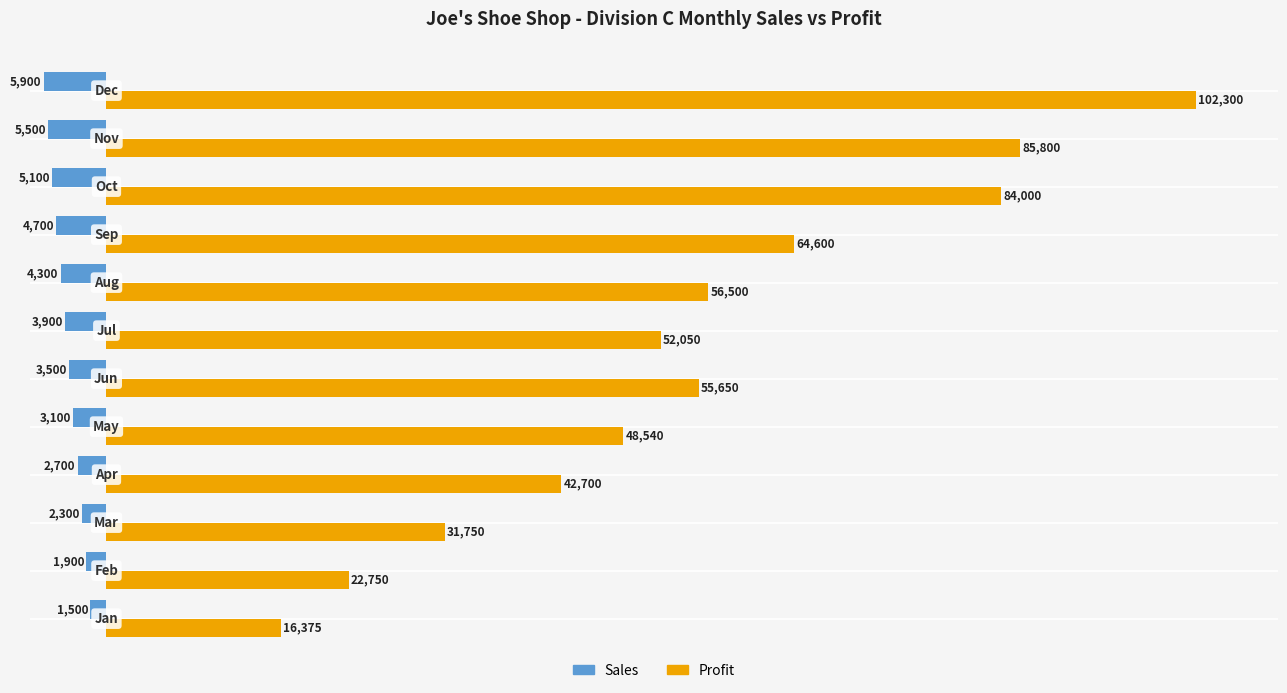

What is the difference between the maximum and minimum values in the Sales series?

4400